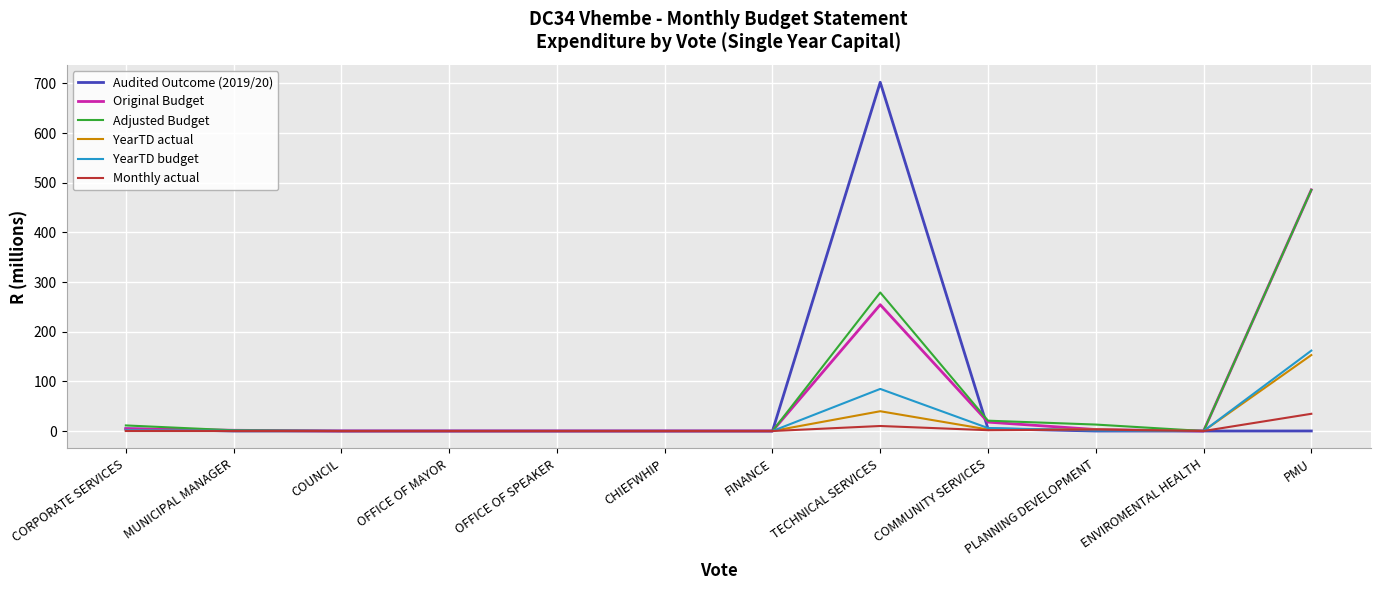

Is it true that YearTD budget equals 51.4 at CHIEFWHIP?

False